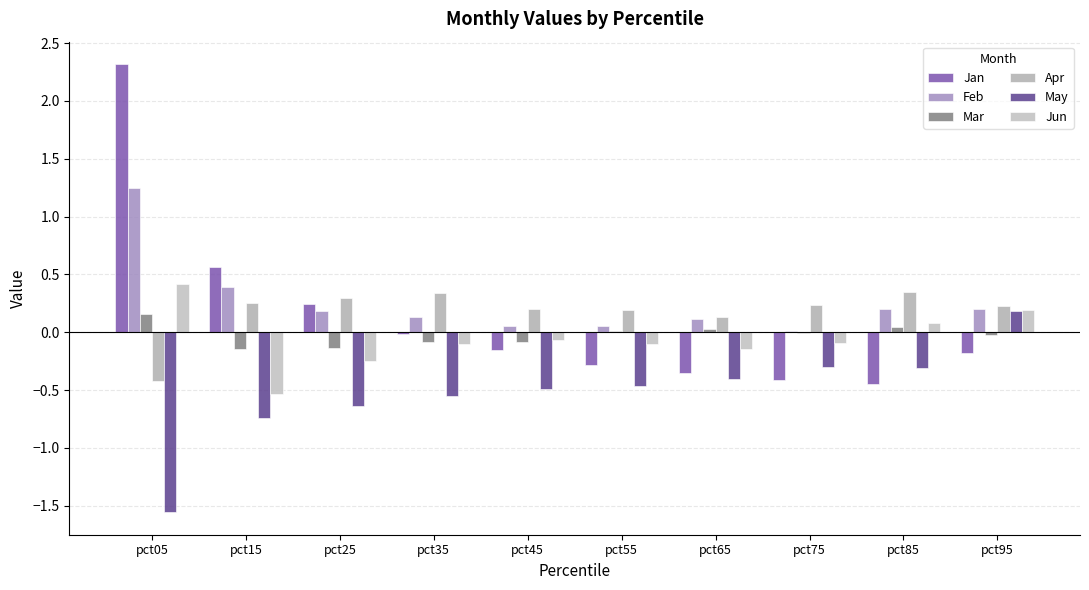

True or false: Mar has a value of 0.2 at pct05.

True